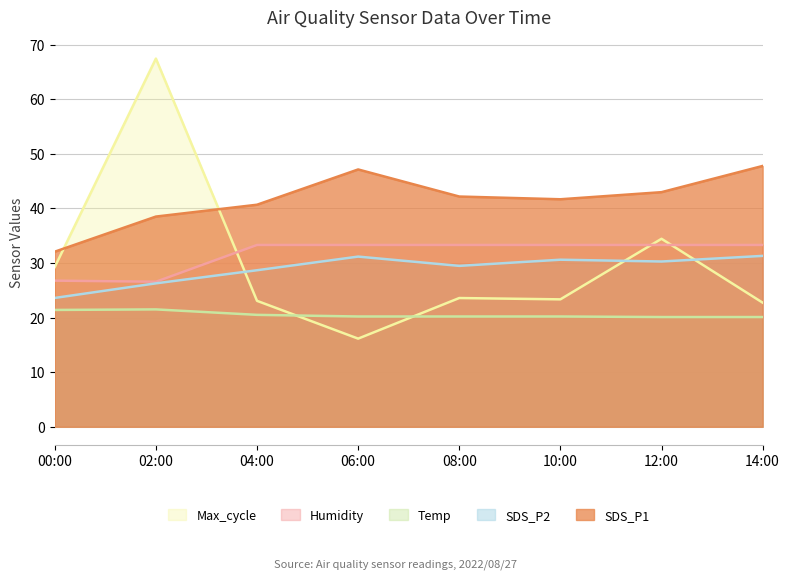

How many data points in SDS_P1 are less than 42?

4